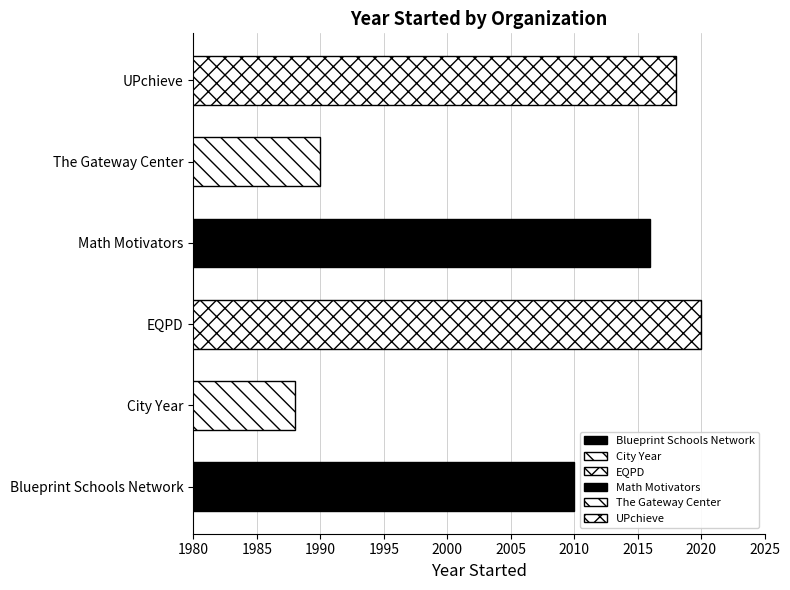

Reading bottom to top, what are all the values shown in this chart?

Blueprint Schools Network=2010	City Year=1988	EQPD=2020	Math Motivators=2016	The Gateway Center=1990	UPchieve=2018